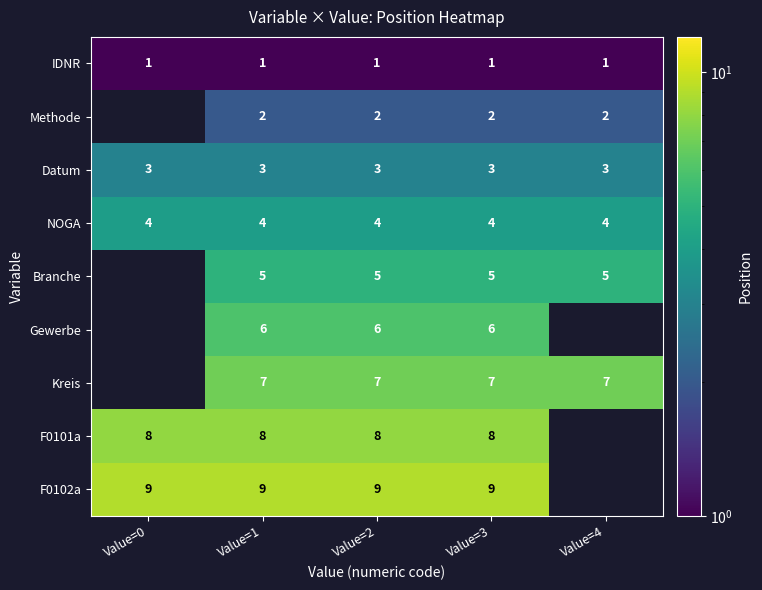

The IDNR series shows 0.3 at Value=3. True or false?

False